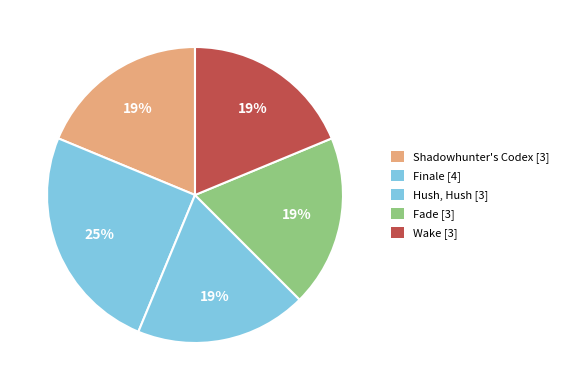

Rank the categories by value from highest to lowest.

Finale, Shadowhunter's Codex, Hush, Hush, Fade, Wake